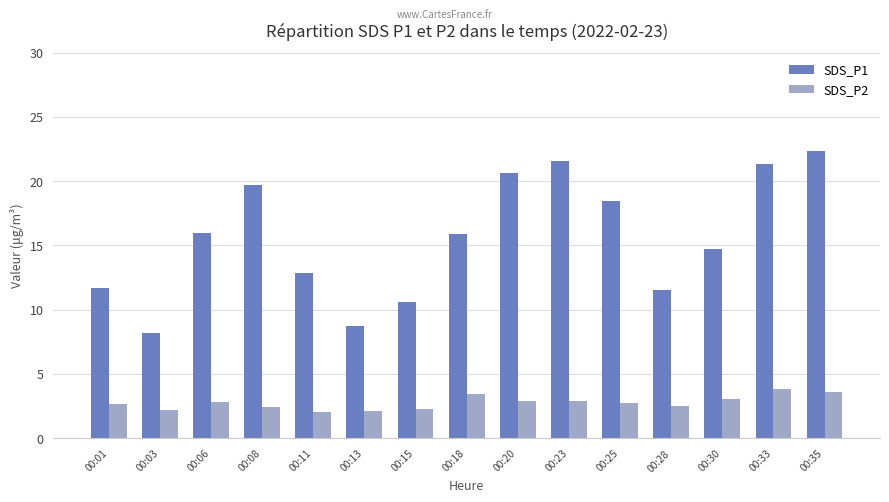

What is the difference between the SDS_P1 values at 00:06 and 00:18?

0.1